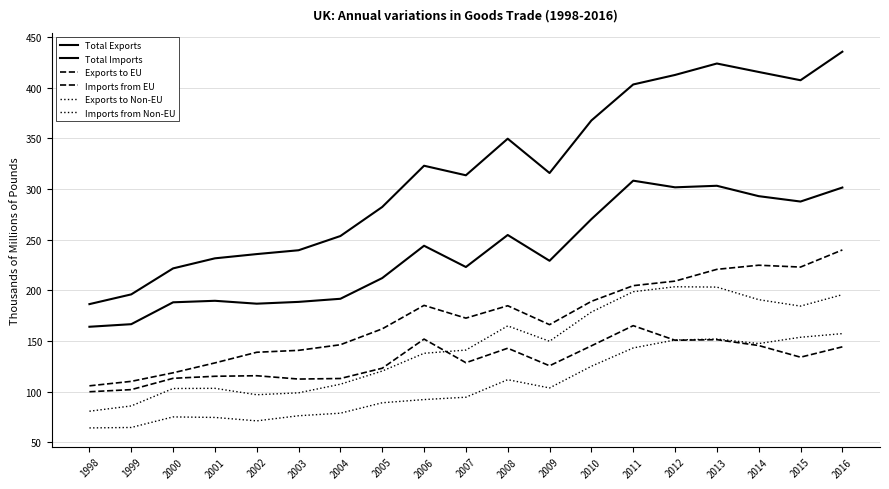

True or false: Total Exports and Imports from EU intersect in this chart.

False